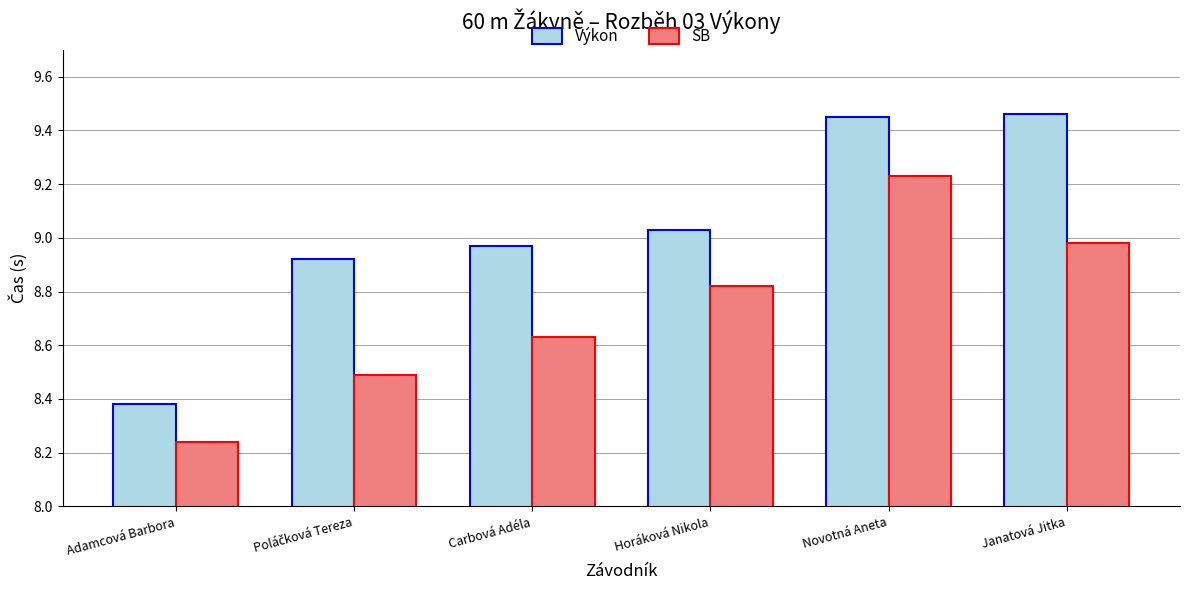

List the series in order of their overall mean, lowest first.

SB, Výkon